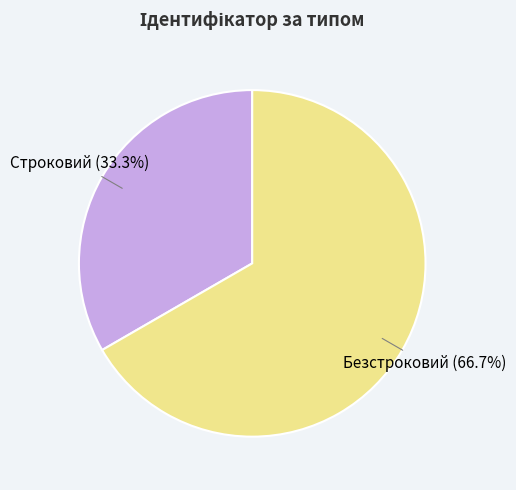

Is it true that Безстроковий is 67% of the pie?

True